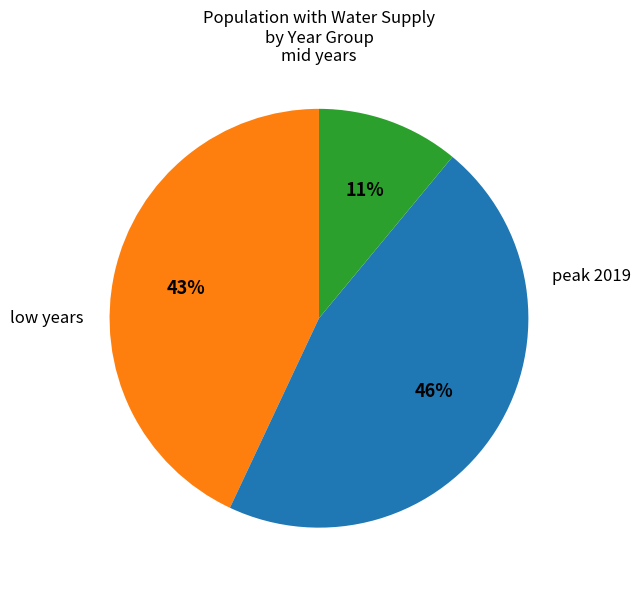

Is there any slice that represents more than half of the pie?

No